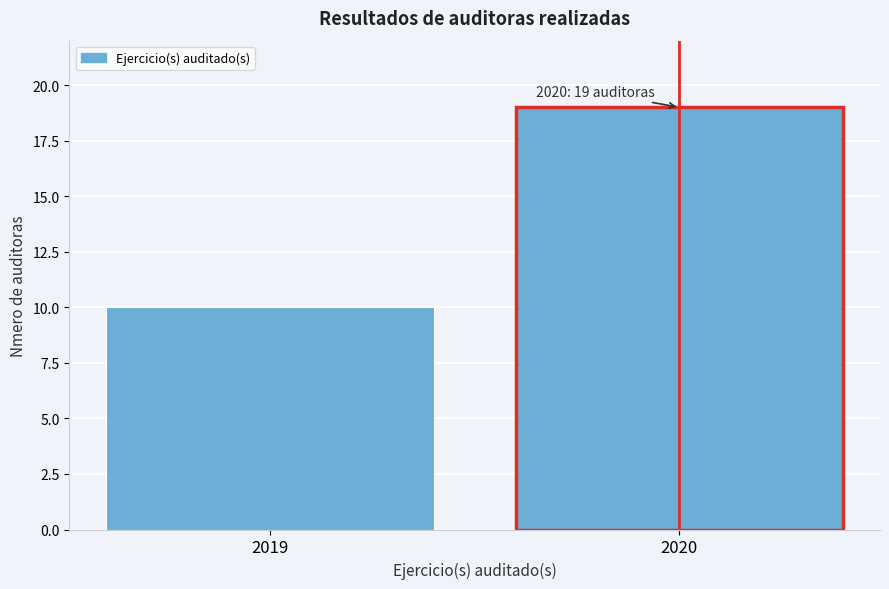

Reading left to right, list all the values displayed in this chart.

10	19